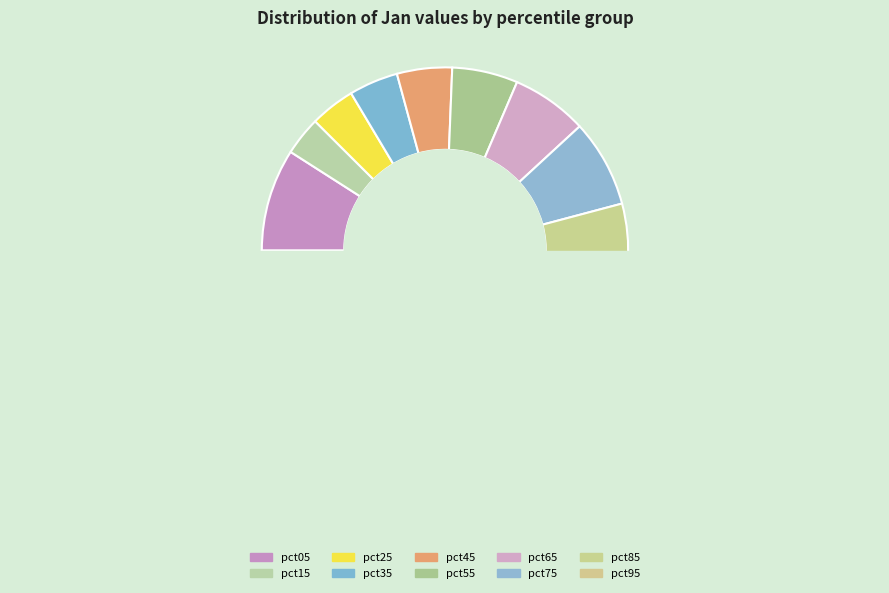

How many segments does this pie chart have?

10